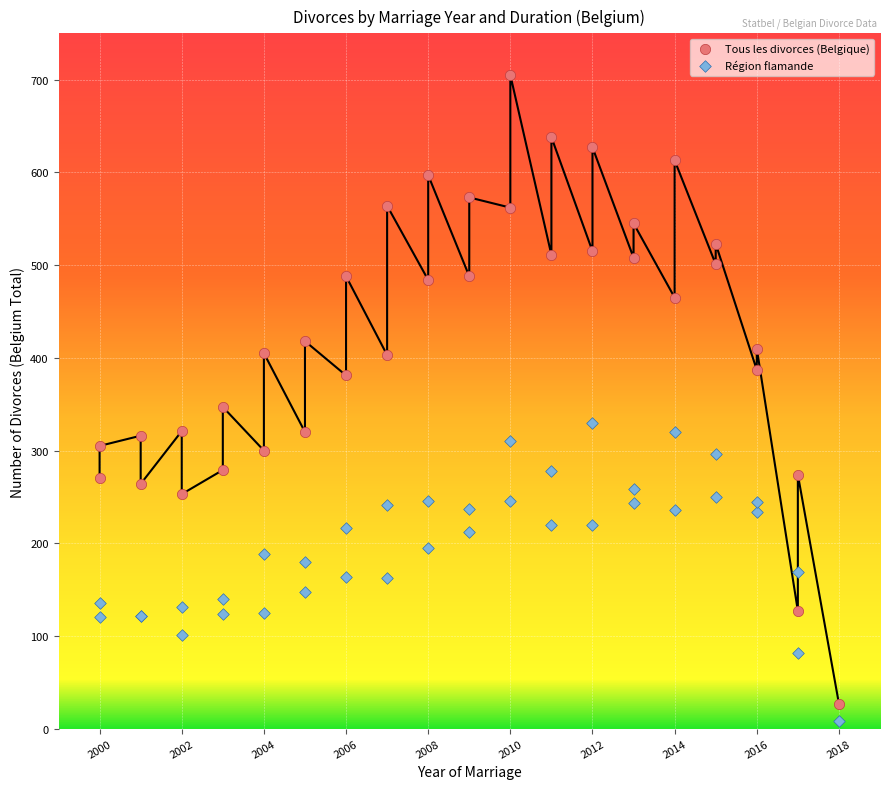

Across all series, what Y value is closest to 356?

347